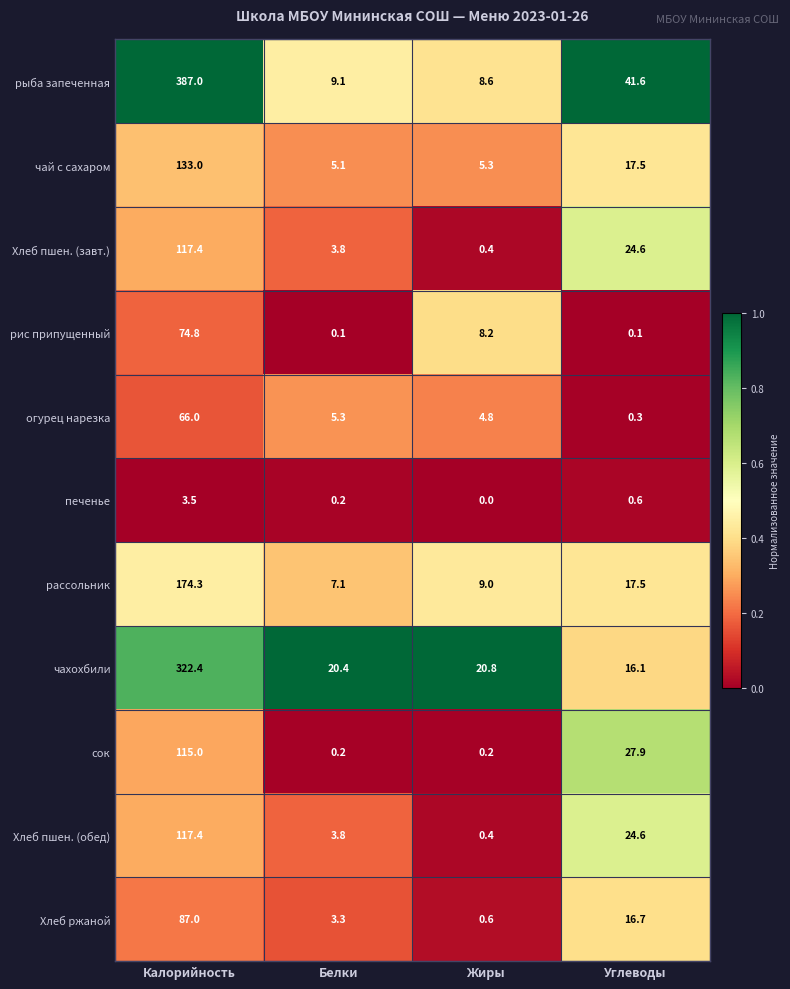

What is the sum of all рассольник values?

207.9